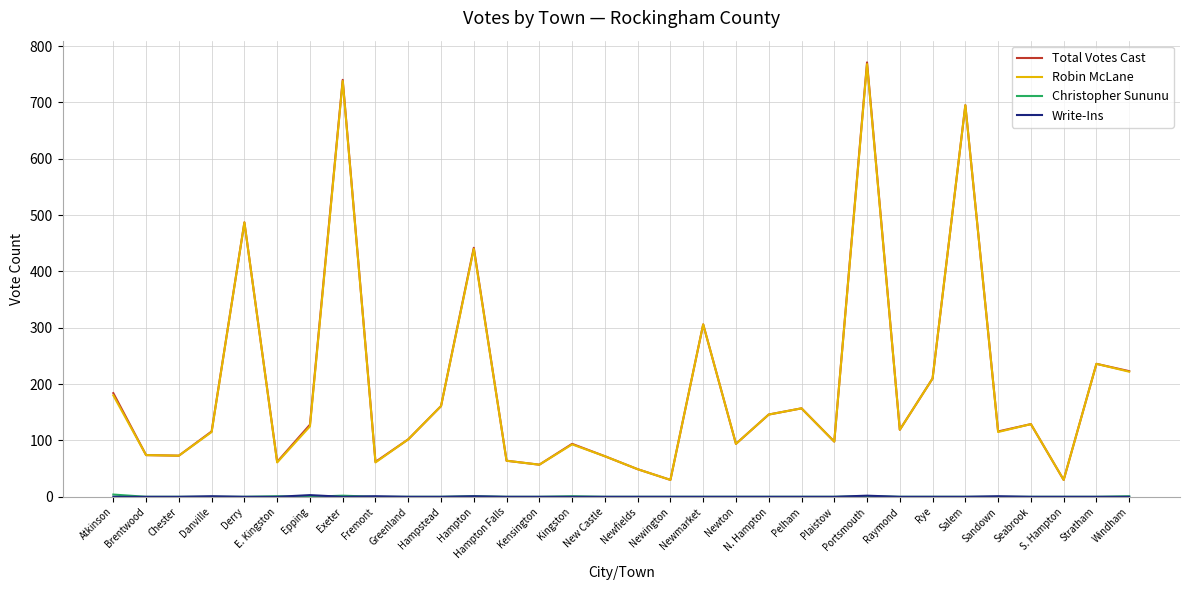

Between Chester and Portsmouth, which series saw the biggest shift?

Total Votes Cast